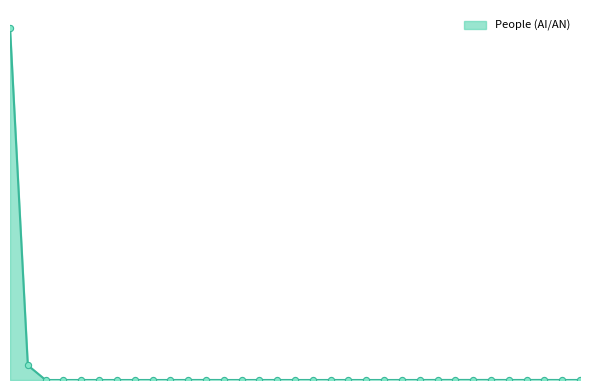

Does the chart have visible grid lines?

No